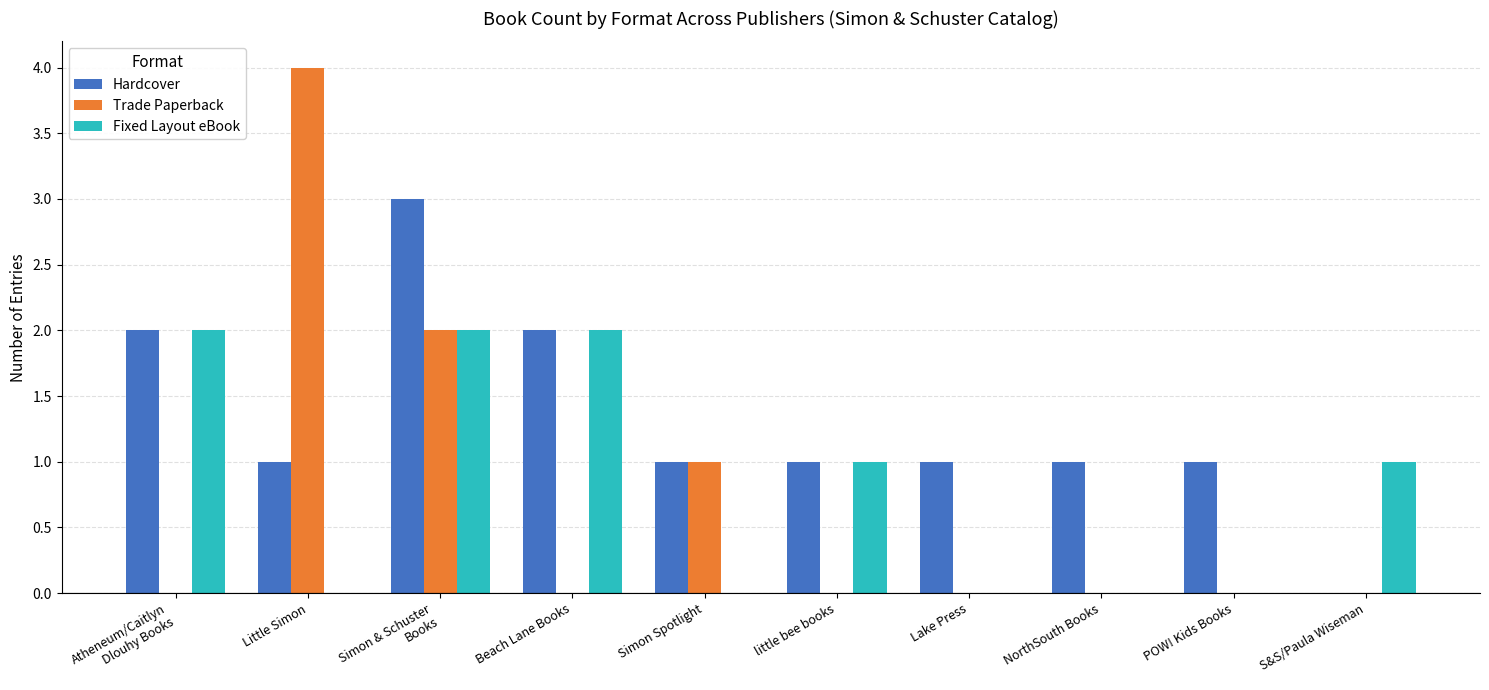

Between Little Simon and POW! Kids Books, which series saw the biggest shift?

Trade Paperback